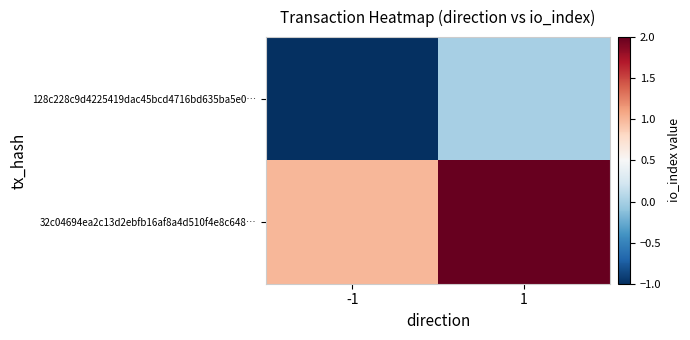

Rank the series at -1 from lowest to highest value.

128c228c9d4225419dac45bcd4716bd635ba5e0…, 32c04694ea2c13d2ebfb16af8a4d510f4e8c648…